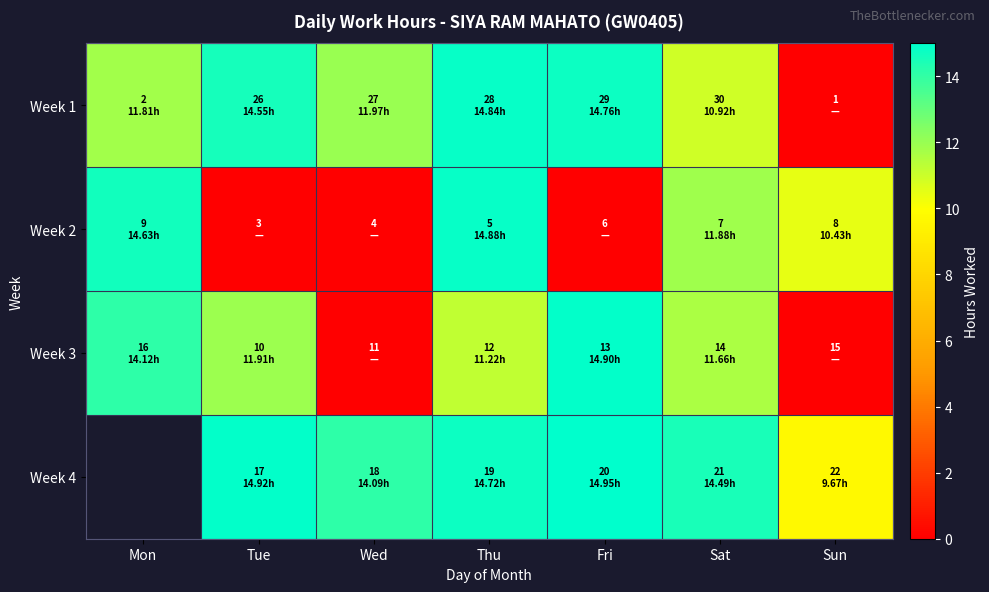

True or false: Week 3 has a value of 0.0 at Wed.

True